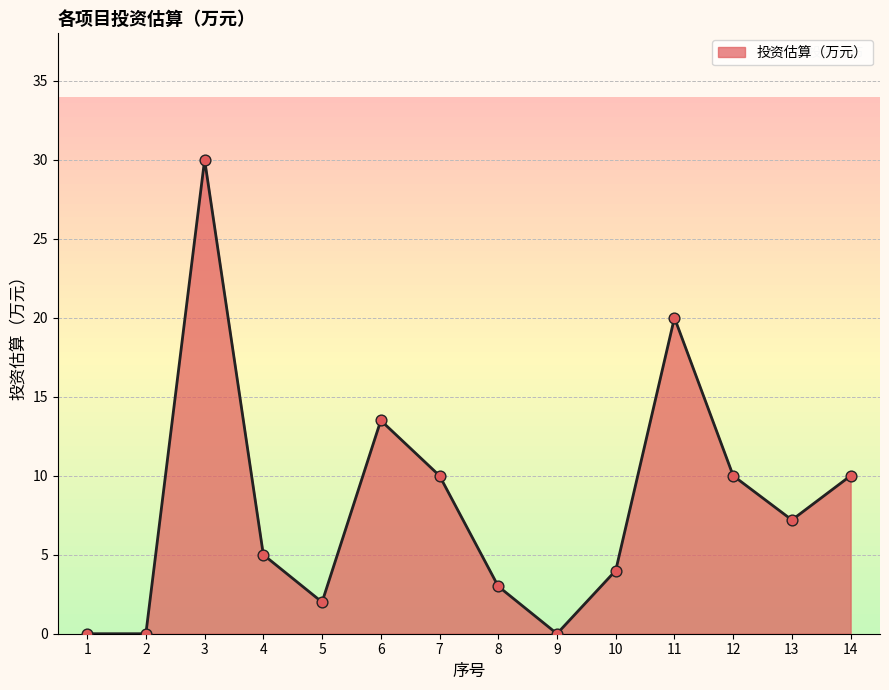

What is the change in value from 3 to 5?

-28.0